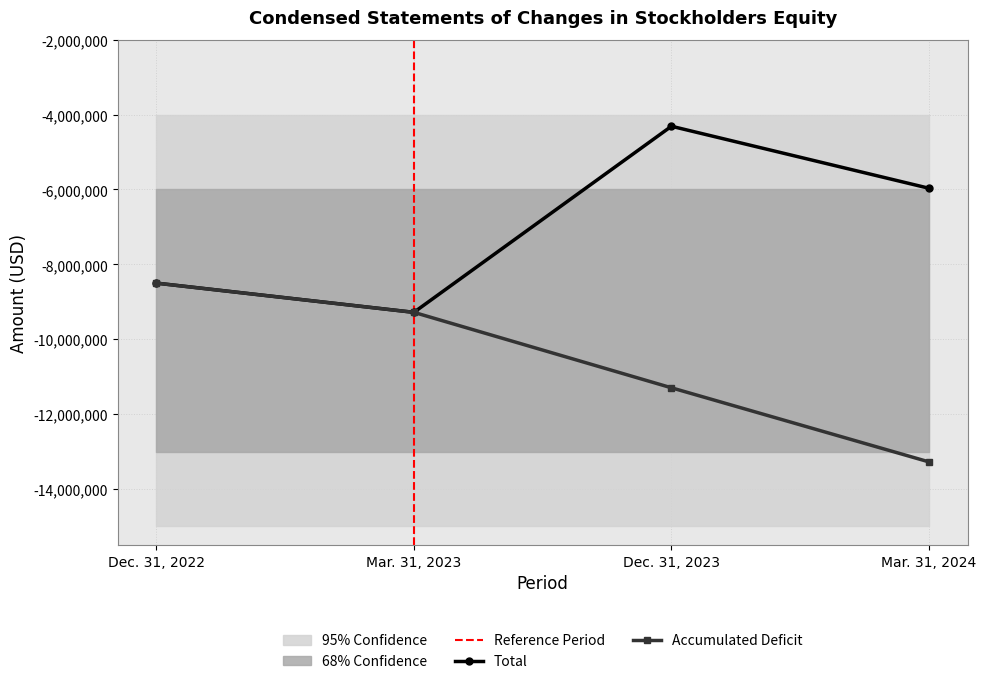

True or false: Accumulated Deficit and Total intersect in this chart.

False